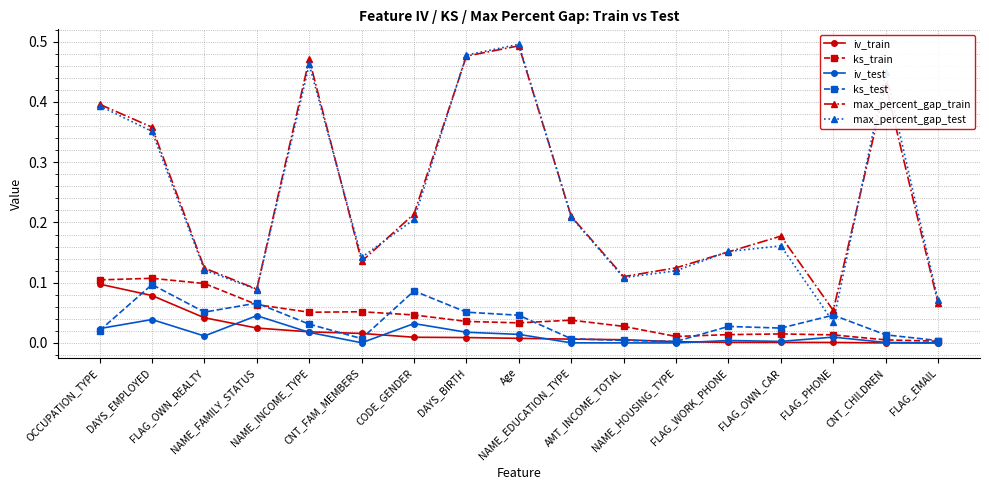

What is the total value across all series at AMT_INCOME_TOTAL?

0.3